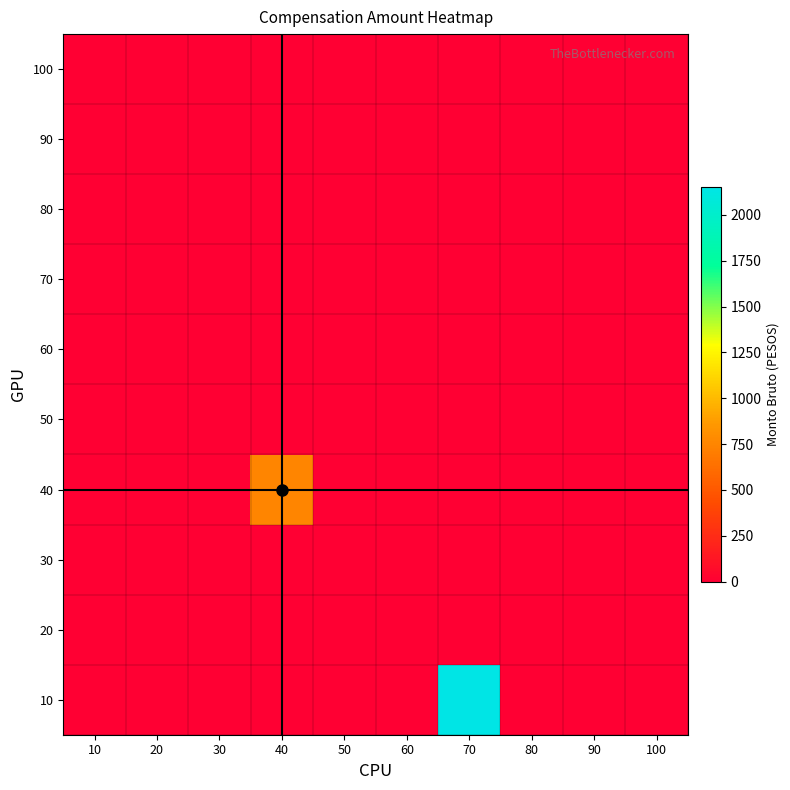

Reading right to left, transcribe all the data shown in this chart.

10: 100=0.0	90=0.0	80=0.0	70=2150.6	60=0.0	50=0.0	40=0.0	30=0.0	20=0.0	10=0.0
20: 100=0.0	90=0.0	80=0.0	70=0.0	60=0.0	50=0.0	40=0.0	30=0.0	20=0.0	10=0.0
30: 100=0.0	90=0.0	80=0.0	70=0.0	60=0.0	50=0.0	40=0.0	30=0.0	20=0.0	10=0.0
40: 100=0.0	90=0.0	80=0.0	70=0.0	60=0.0	50=0.0	40=748.6	30=0.0	20=0.0	10=0.0
50: 100=0.0	90=0.0	80=0.0	70=0.0	60=0.0	50=0.0	40=0.0	30=0.0	20=0.0	10=0.0
60: 100=0.0	90=0.0	80=0.0	70=0.0	60=0.0	50=0.0	40=0.0	30=0.0	20=0.0	10=0.0
70: 100=0.0	90=0.0	80=0.0	70=0.0	60=0.0	50=0.0	40=0.0	30=0.0	20=0.0	10=0.0
80: 100=0.0	90=0.0	80=0.0	70=0.0	60=0.0	50=0.0	40=0.0	30=0.0	20=0.0	10=0.0
90: 100=0.0	90=0.0	80=0.0	70=0.0	60=0.0	50=0.0	40=0.0	30=0.0	20=0.0	10=0.0
100: 100=0.0	90=0.0	80=0.0	70=0.0	60=0.0	50=0.0	40=0.0	30=0.0	20=0.0	10=0.0